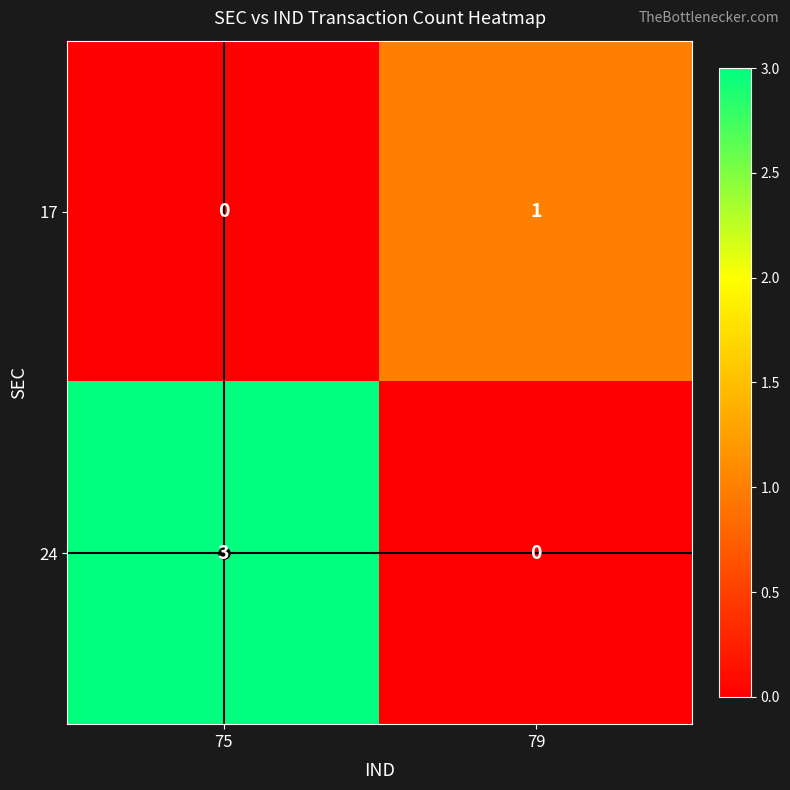

Where is 17 nearest to the value 0?

75